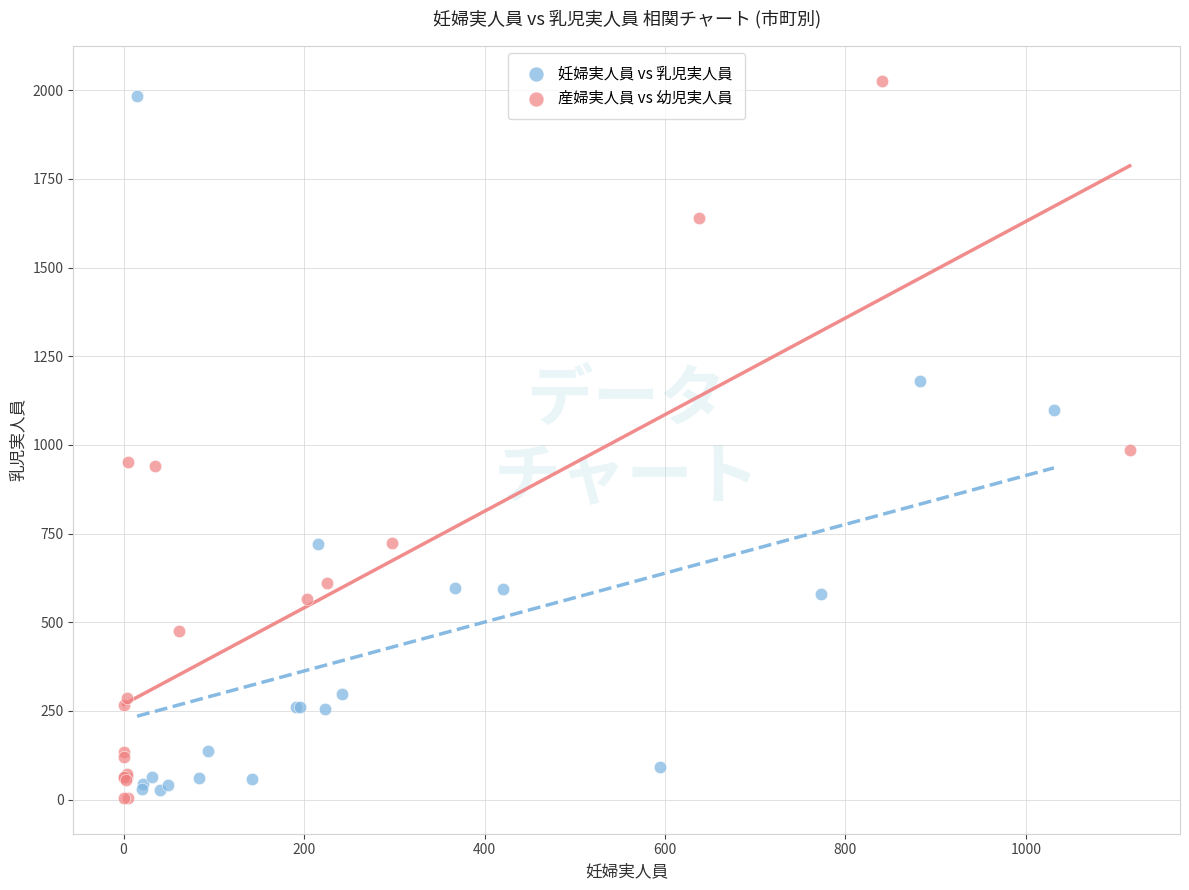

Which series has the largest Y range (max minus min)?

産婦実人員 vs 幼児実人員